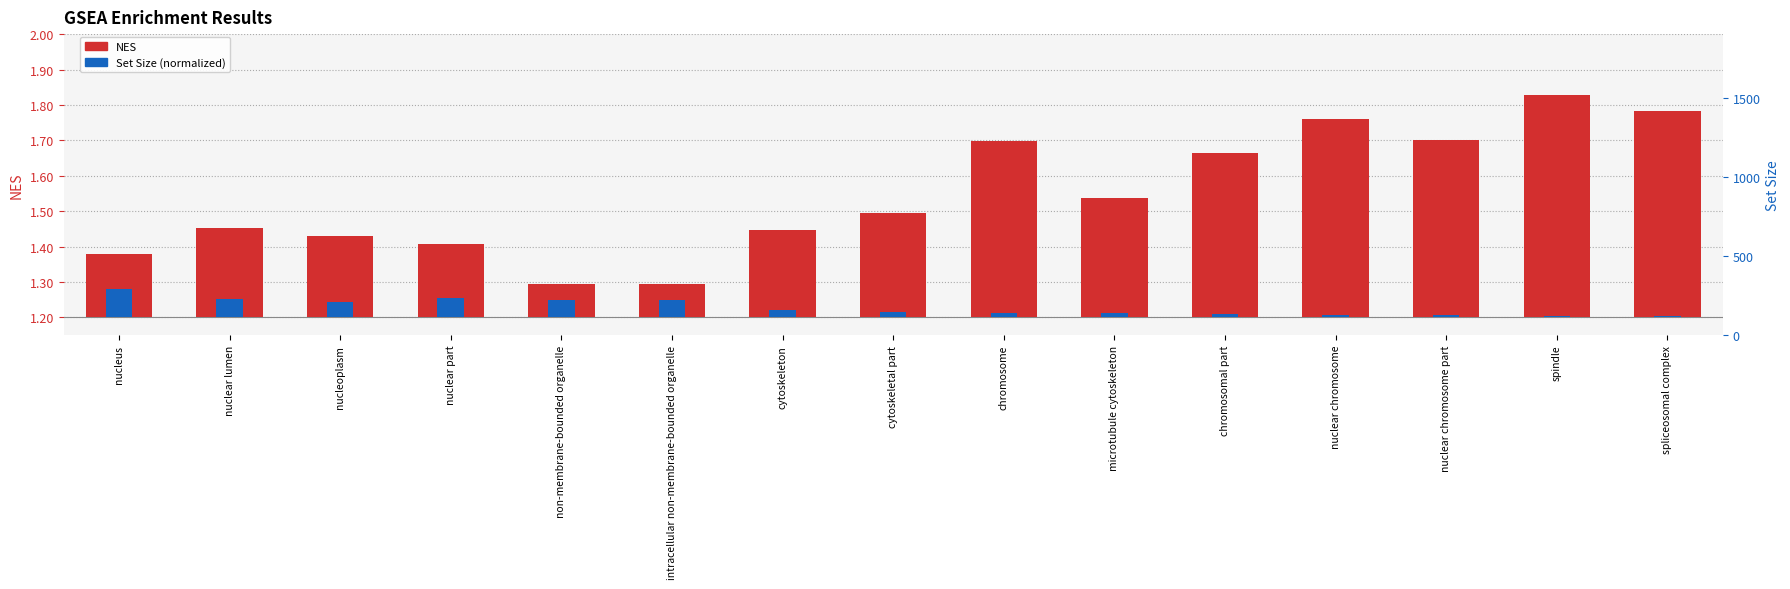

At which category does the chart reach its minimum across all series?

spliceosomal complex